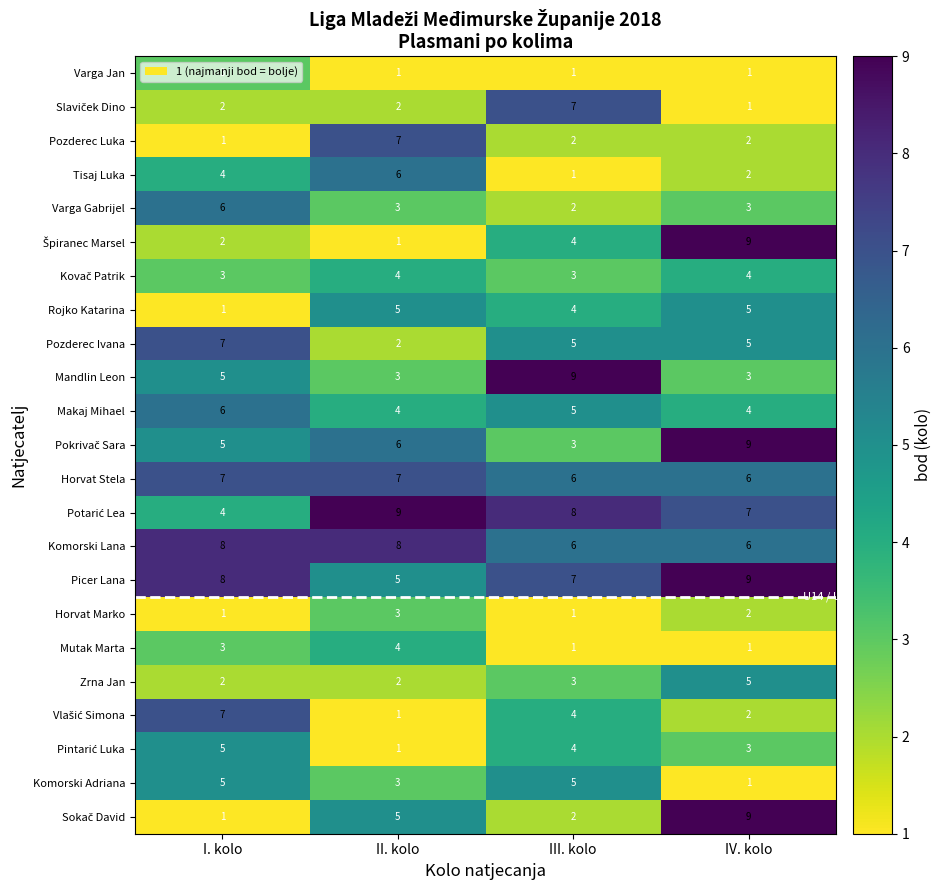

What is the difference between the second highest and minimum values in the Rojko Katarina series?

4